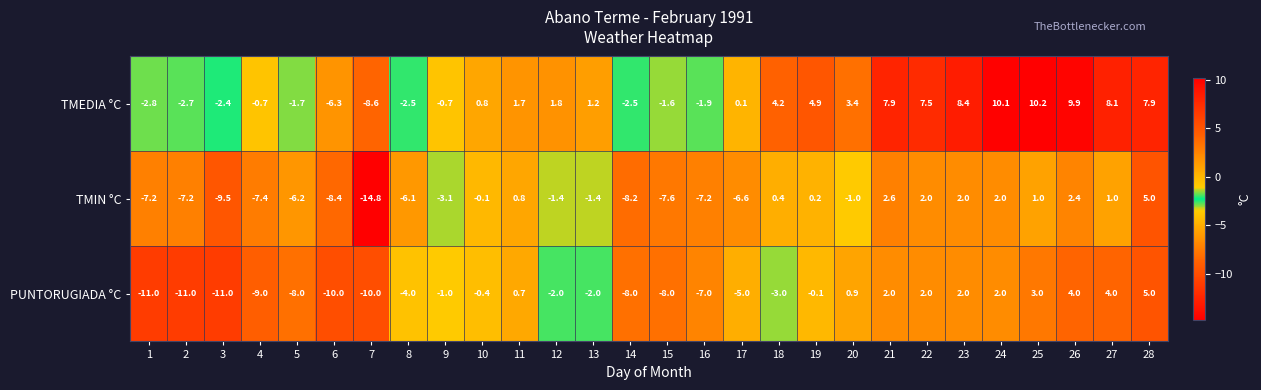

What is the difference between the TMIN °C values at 26 and 19?

2.2